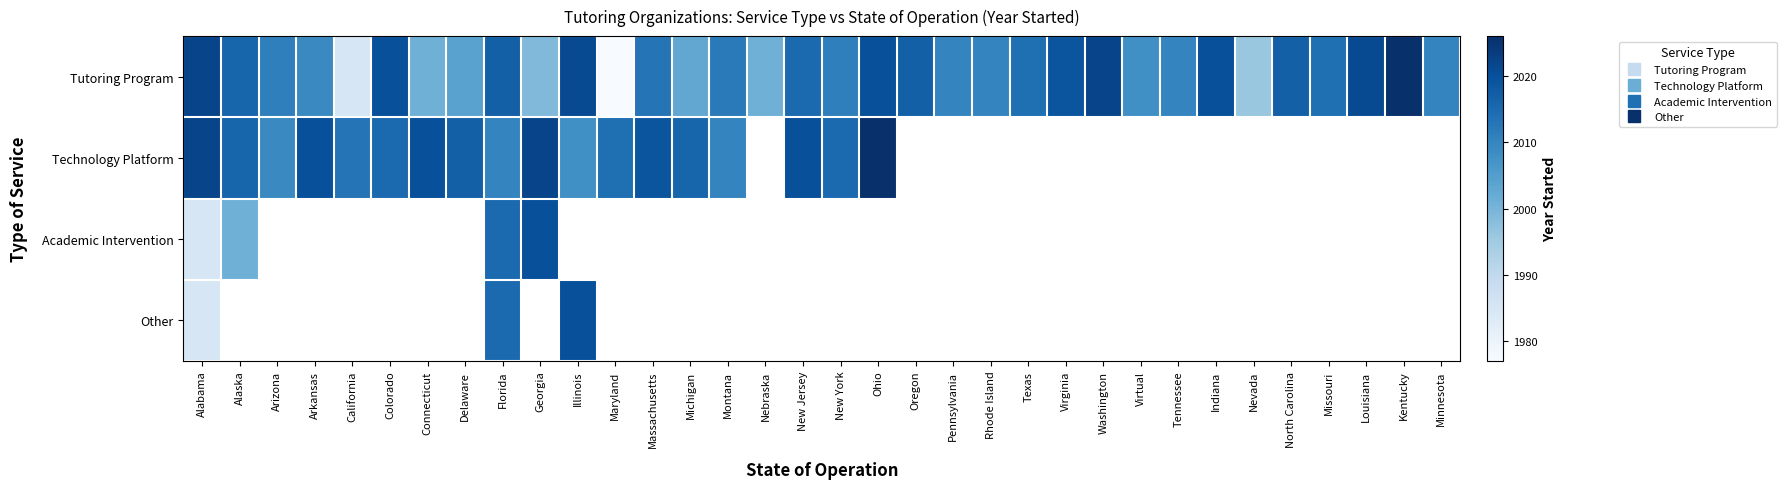

The Technology Platform series shows 641.6 at California. True or false?

False